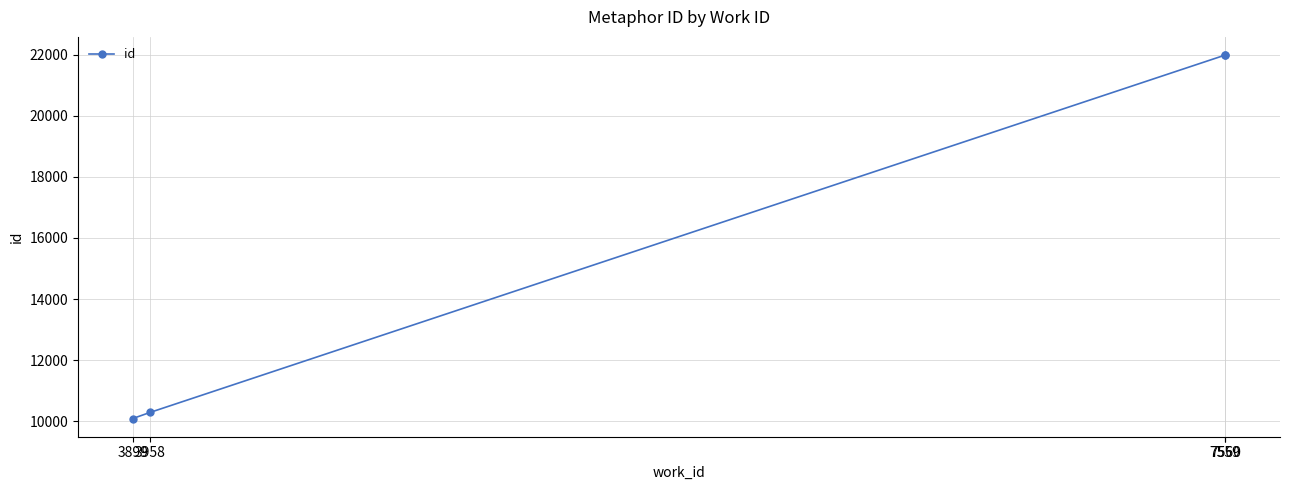

What is the value of the 3rd point from the left?

21992